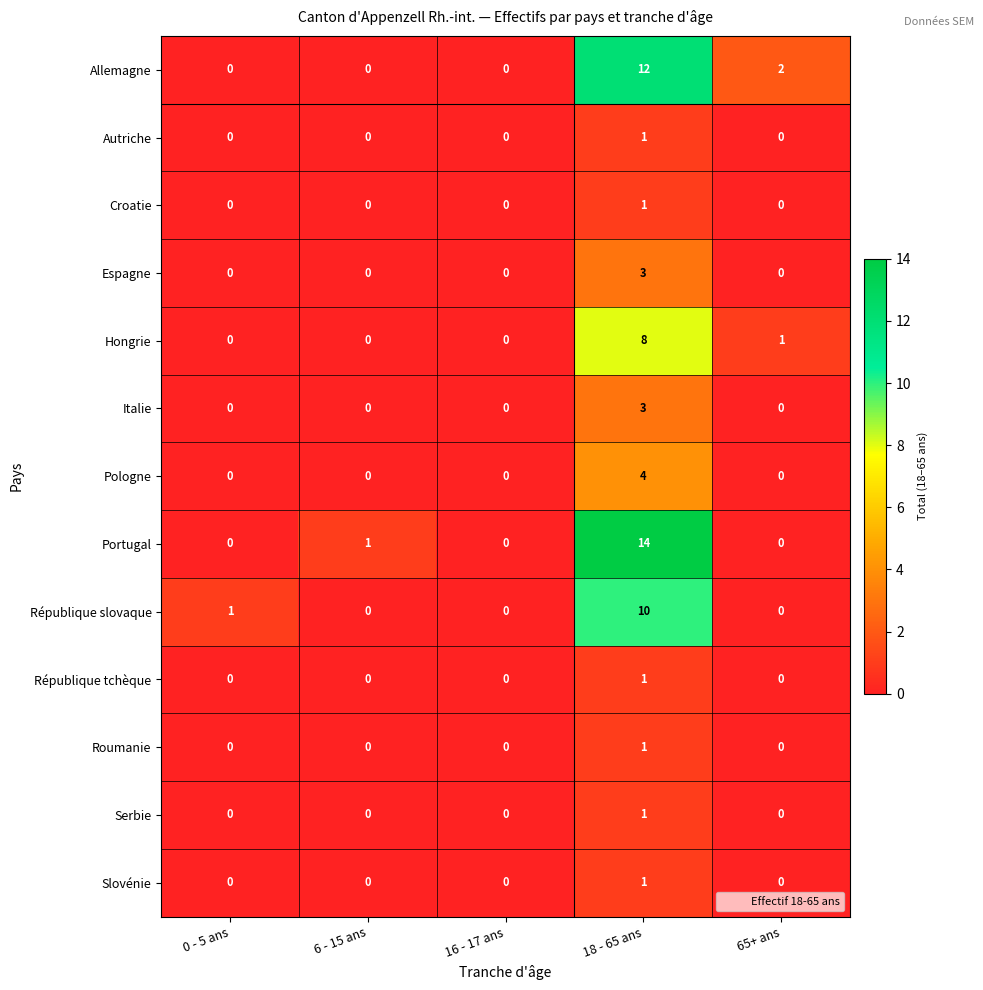

How many values in Serbie are above zero?

1